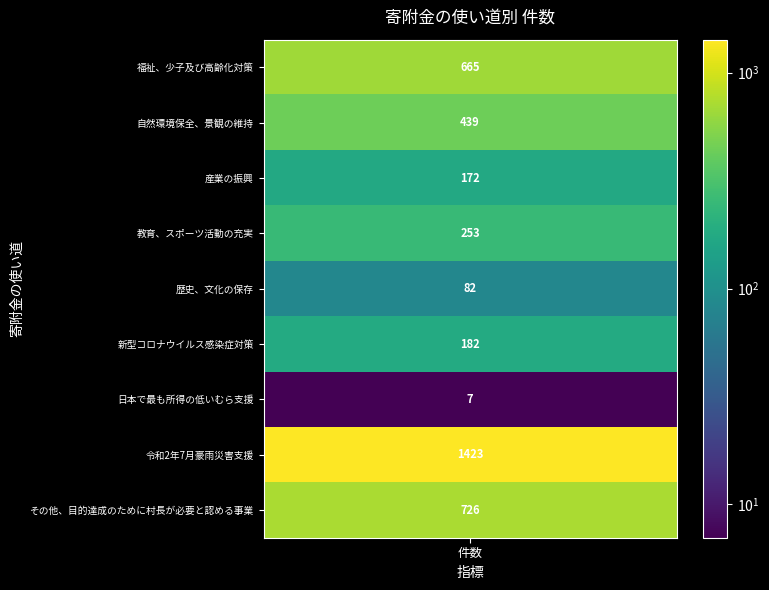

Where is the data nearest to the value 715?

その他、目的達成のために村長が必要と認める事業